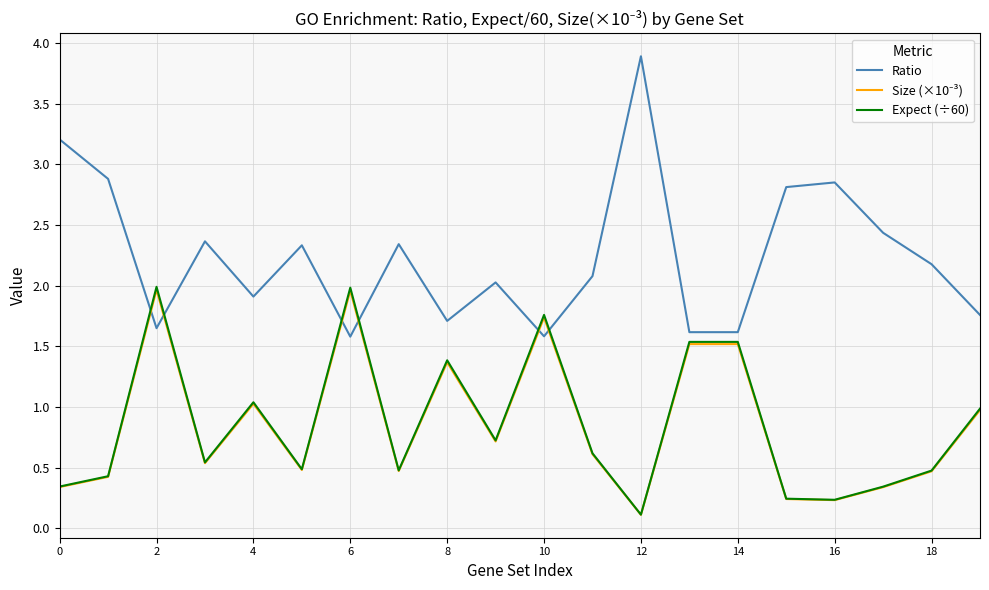

After their last crossing, which series has the higher values: Ratio or Expect (÷60)?

Ratio